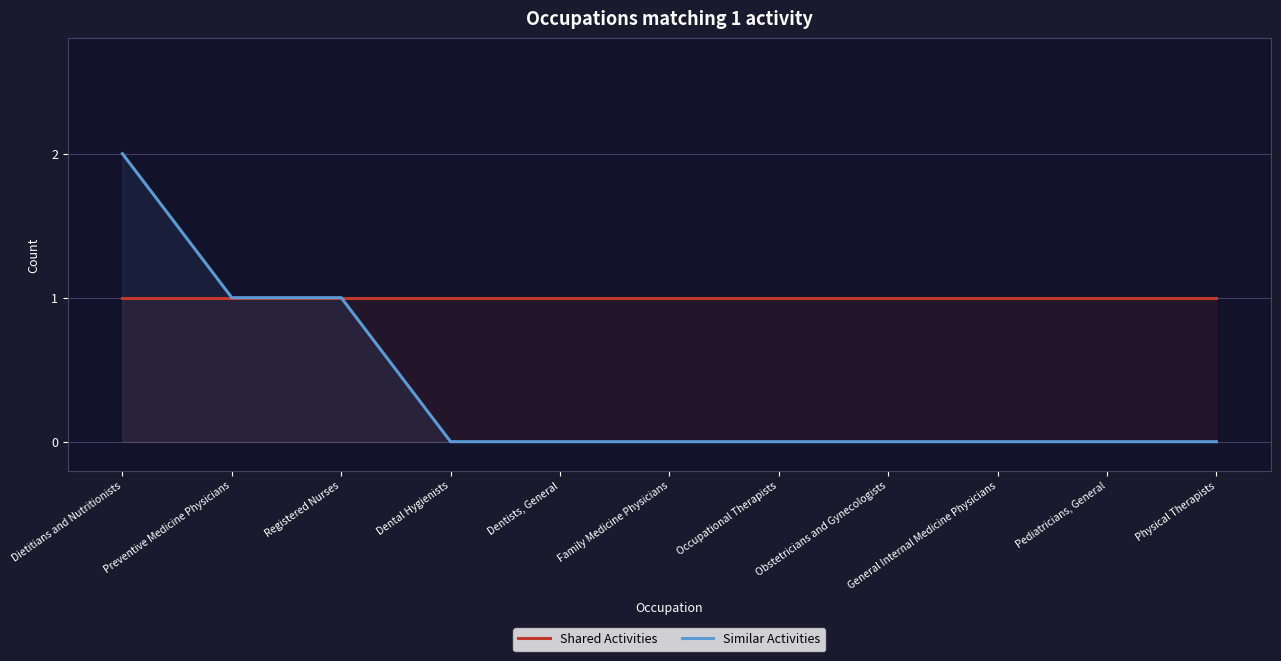

Which series changed the most between Preventive Medicine Physicians and Physical Therapists?

Similar Activities